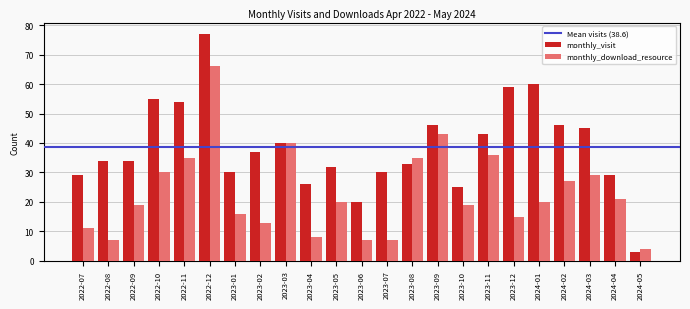

Which category has the lowest value across all series?

2024-05